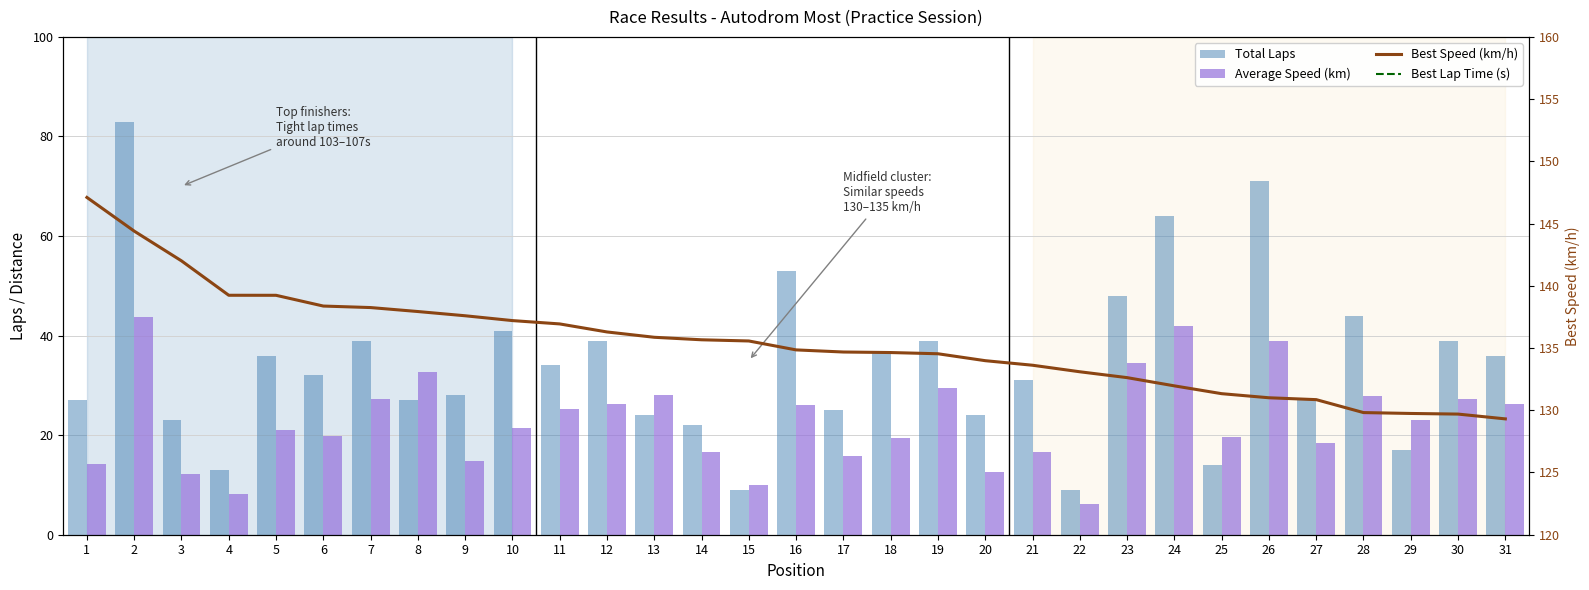

List the series in order of their peak value, lowest first.

Average Speed (km), Total Laps, Best Lap Time (s), Best Speed (km/h)